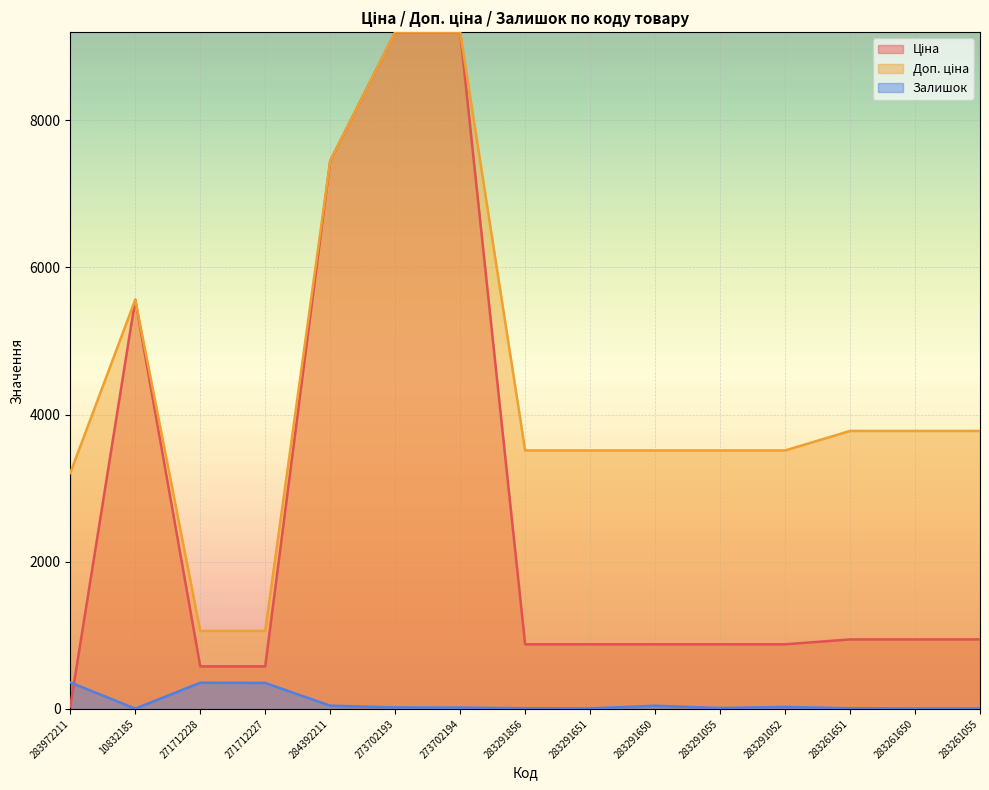

Reading left to right, extract all data points from this chart.

Ціна: 32.0	5560.3	578.1	578.1	7444.6	9196.3	9196.3	878.0	878.0	878.0	878.0	878.0	944.2	944.2	944.2
Доп. ціна: 3205.0	5560.3	1060.0	1060.0	7444.6	9196.3	9196.3	3511.9	3511.9	3511.9	3511.9	3511.9	3777.0	3777.0	3777.0
Залишок: 360.0	4.0	356.0	353.0	44.0	20.0	18.0	9.0	7.0	43.0	12.0	27.0	9.0	6.0	7.0